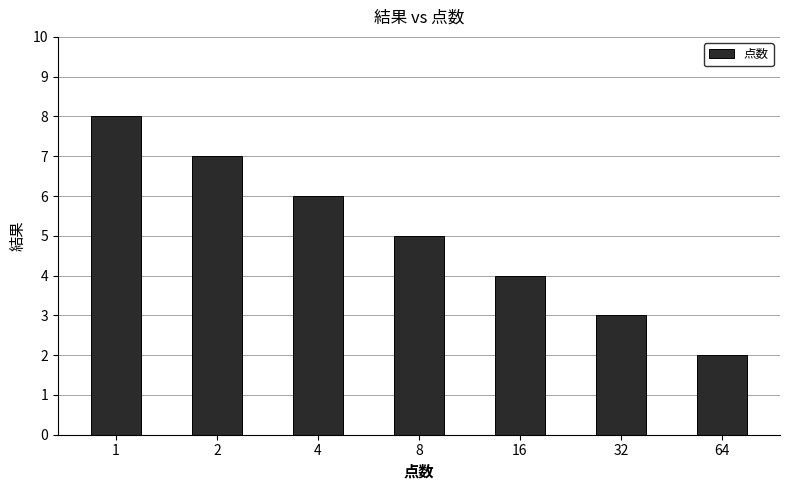

At which label is the value closest to 5?

8